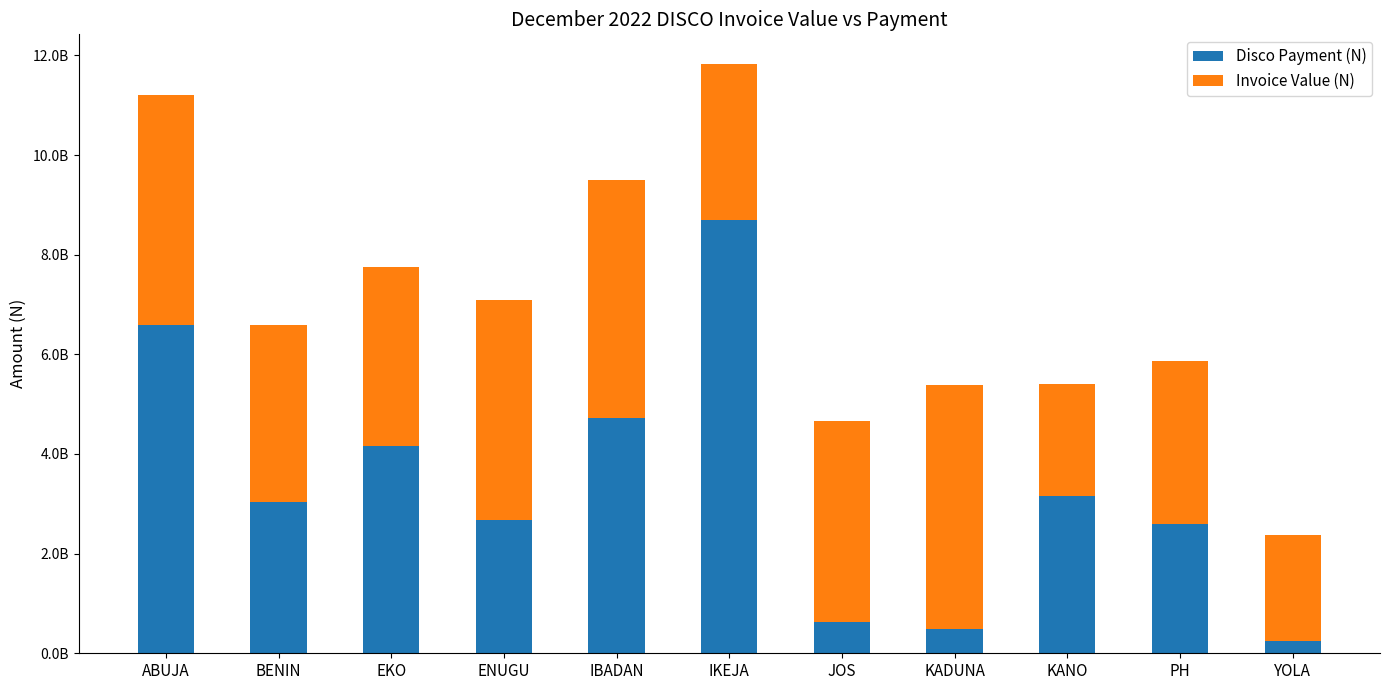

Which series has the largest range (max minus min)?

Disco Payment (N)